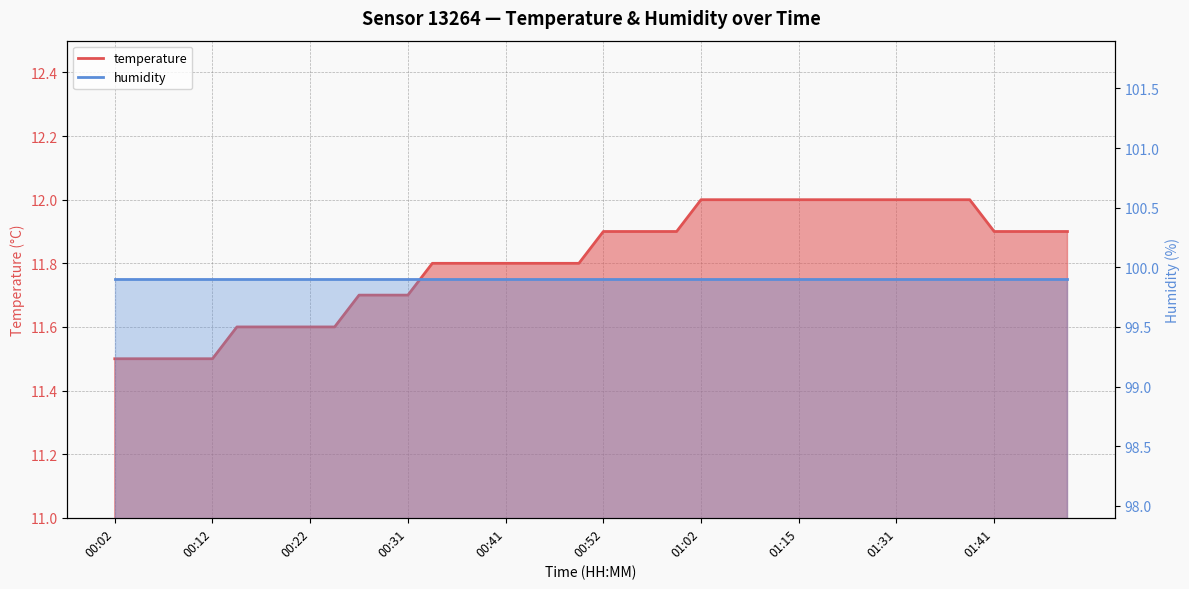

Between 01:31 and 00:22, which is larger?

01:31